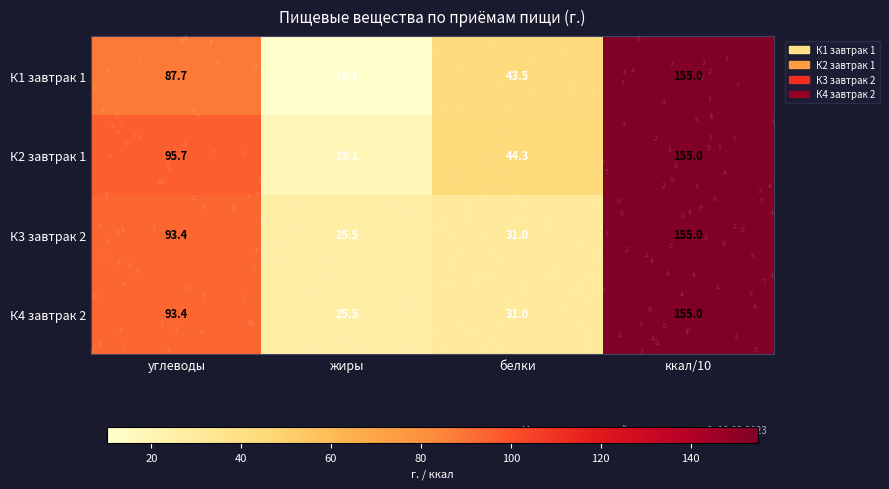

Rank the series by their maximum value, from lowest to highest.

К1 завтрак 1, К2 завтрак 1, К3 завтрак 2, К4 завтрак 2